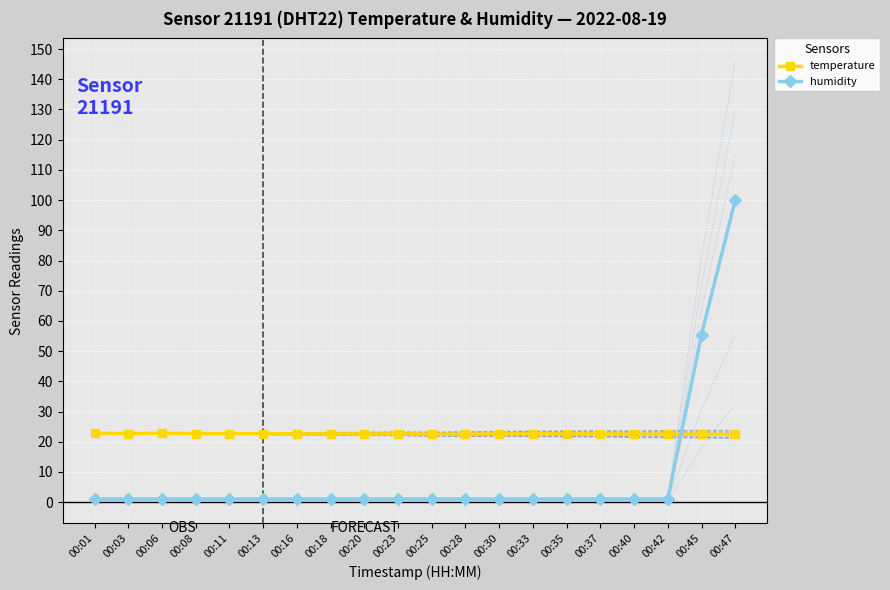

How many times do temperature and humidity cross each other?

1